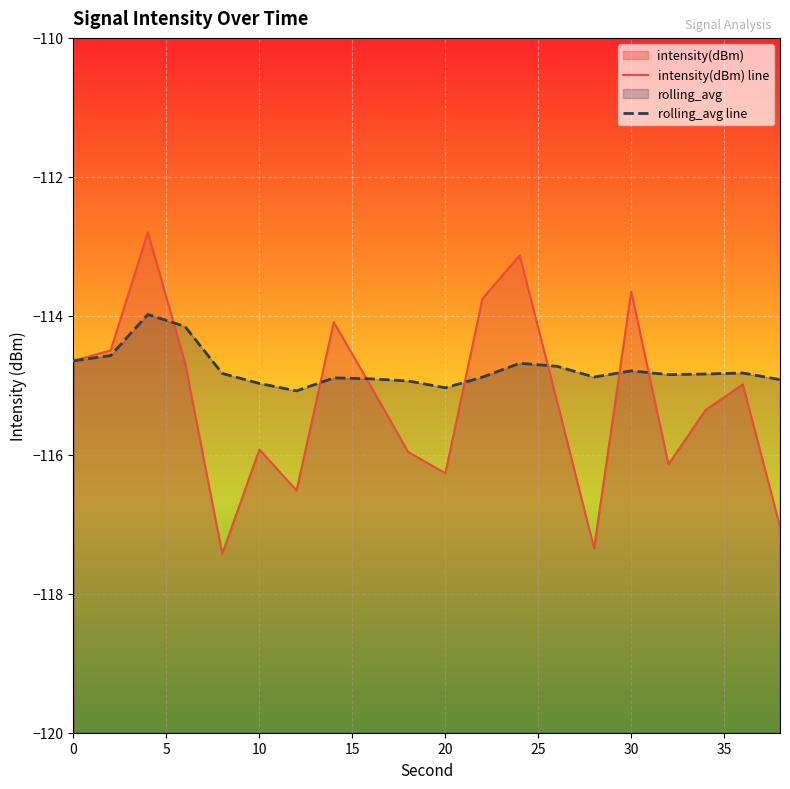

What is the difference between the maximum and minimum values in the rolling_avg series?

1.1